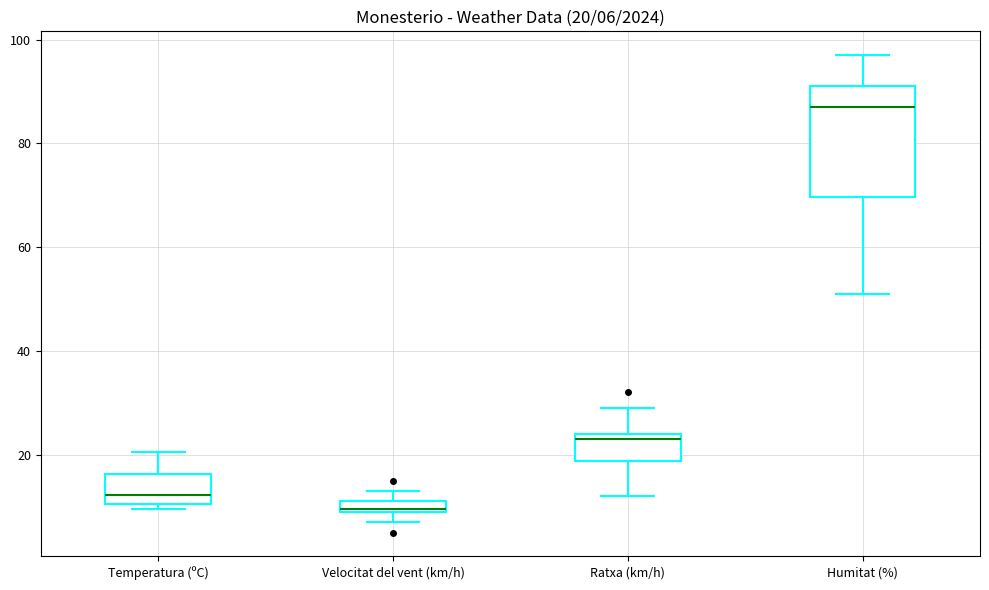

Which box's median line is the highest?

Humitat (%)